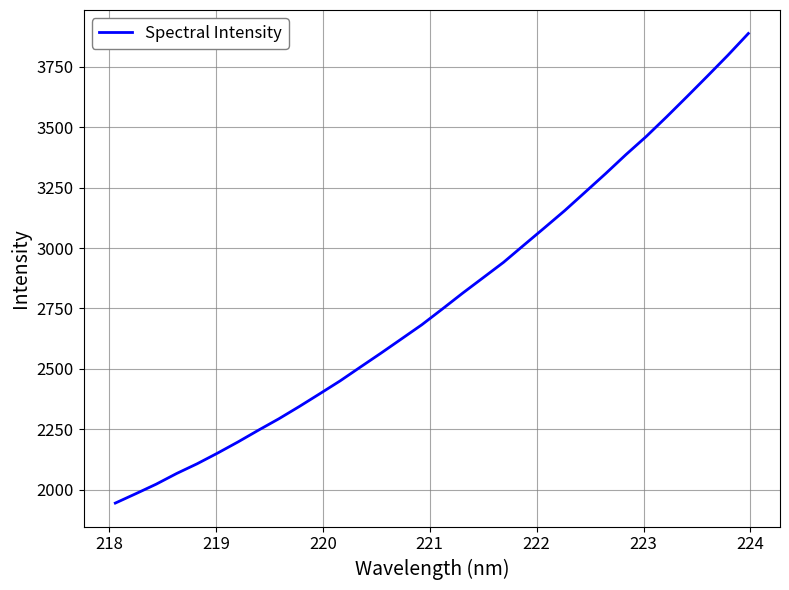

What is the average value?

2786.4